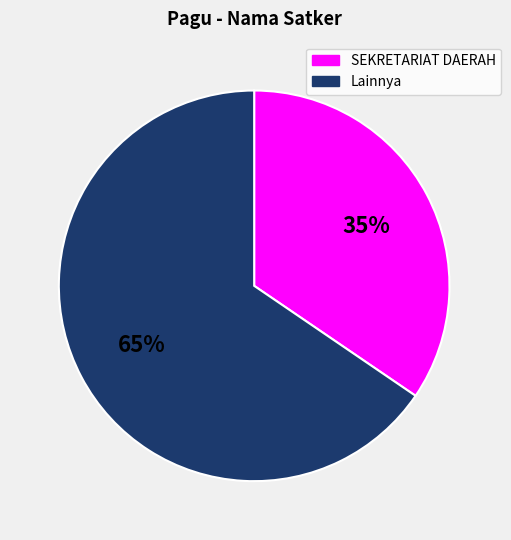

Is there any slice that represents more than half of the pie?

Yes